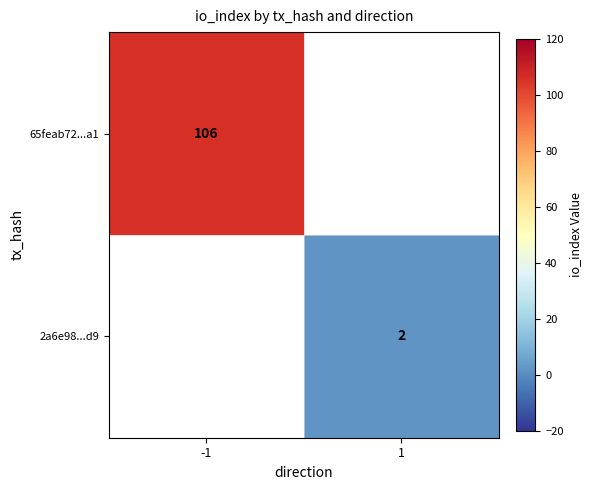

What is the greatest value displayed?

106.0